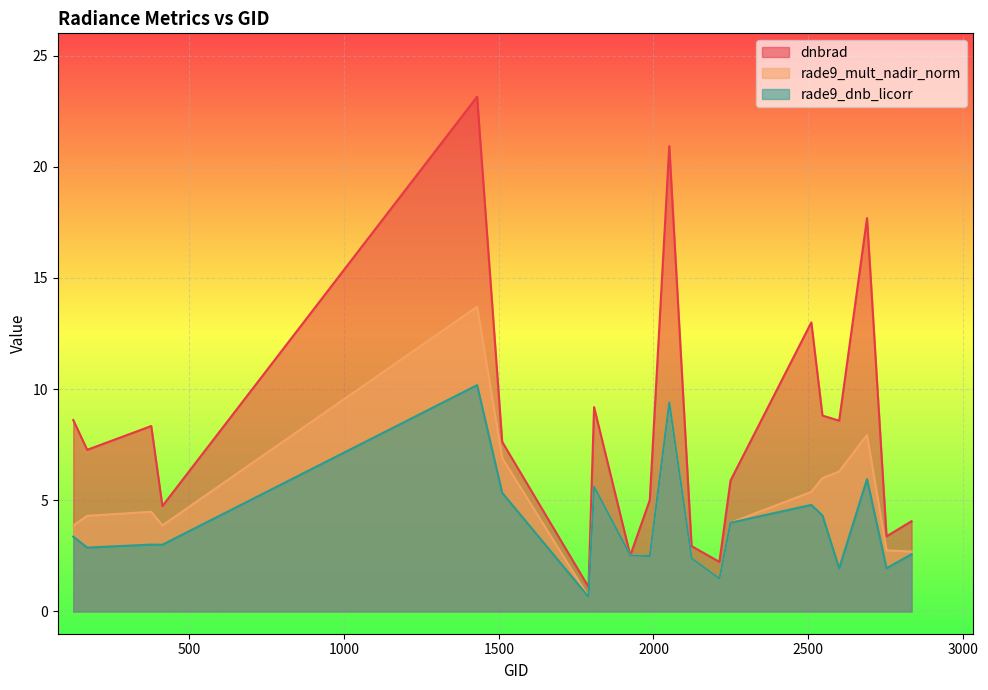

Reading left to right, list all the values displayed in this chart.

dnbrad: 125=8.6	170=7.3	377=8.3	413=4.7	1430=23.1	1511=7.6	1790=1.1	1808=9.2	1925=2.5	1988=5.0	2051=20.9	2123=2.9	2213=2.2	2249=5.9	2510=13.0	2546=8.8	2600=8.6	2690=17.7	2753=3.4	2834=4.1
rade9_mult_nadir_norm: 125=3.9	170=4.3	377=4.5	413=3.9	1430=13.7	1511=6.9	1790=0.7	1808=5.6	1925=2.5	1988=2.5	2051=9.4	2123=2.4	2213=1.5	2249=4.0	2510=5.4	2546=6.0	2600=6.3	2690=7.9	2753=2.7	2834=2.7
rade9_dnb_licorr: 125=3.4	170=2.9	377=3.0	413=3.0	1430=10.2	1511=5.3	1790=0.7	1808=5.6	1925=2.5	1988=2.5	2051=9.4	2123=2.4	2213=1.5	2249=4.0	2510=4.8	2546=4.3	2600=1.9	2690=6.0	2753=1.9	2834=2.6